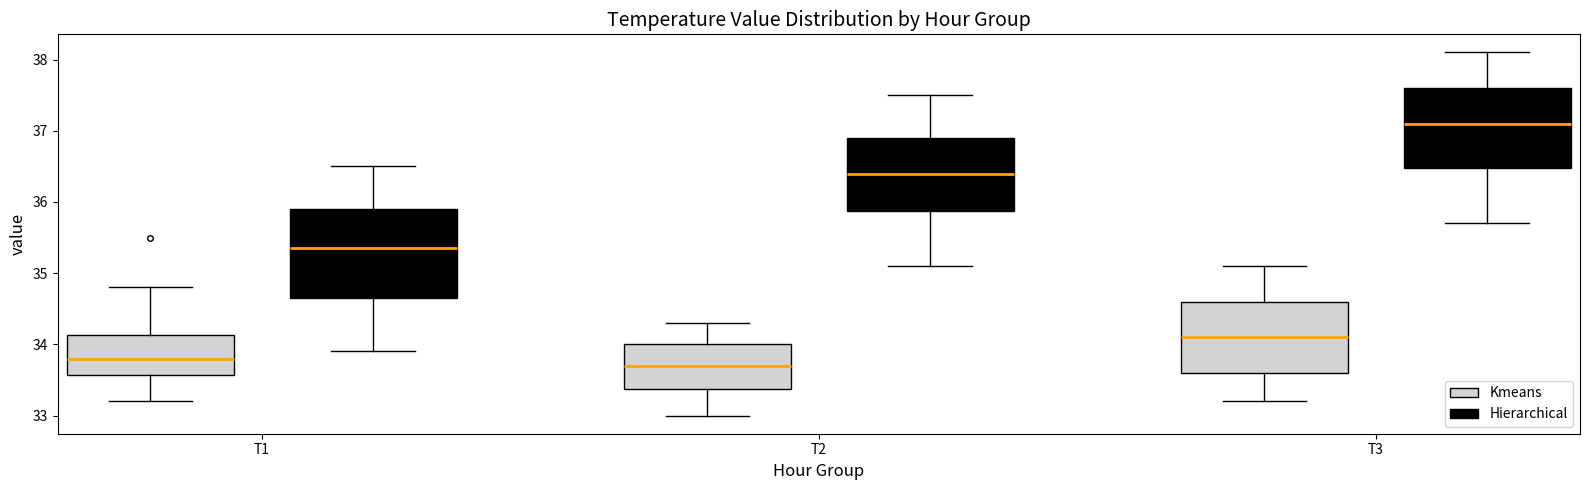

Which box's median line is the highest?

T3 (Hierarchical)